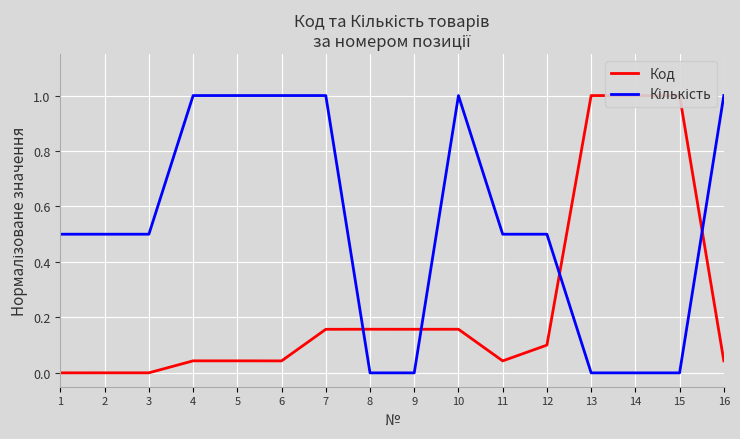

How many series are shown in this chart?

2